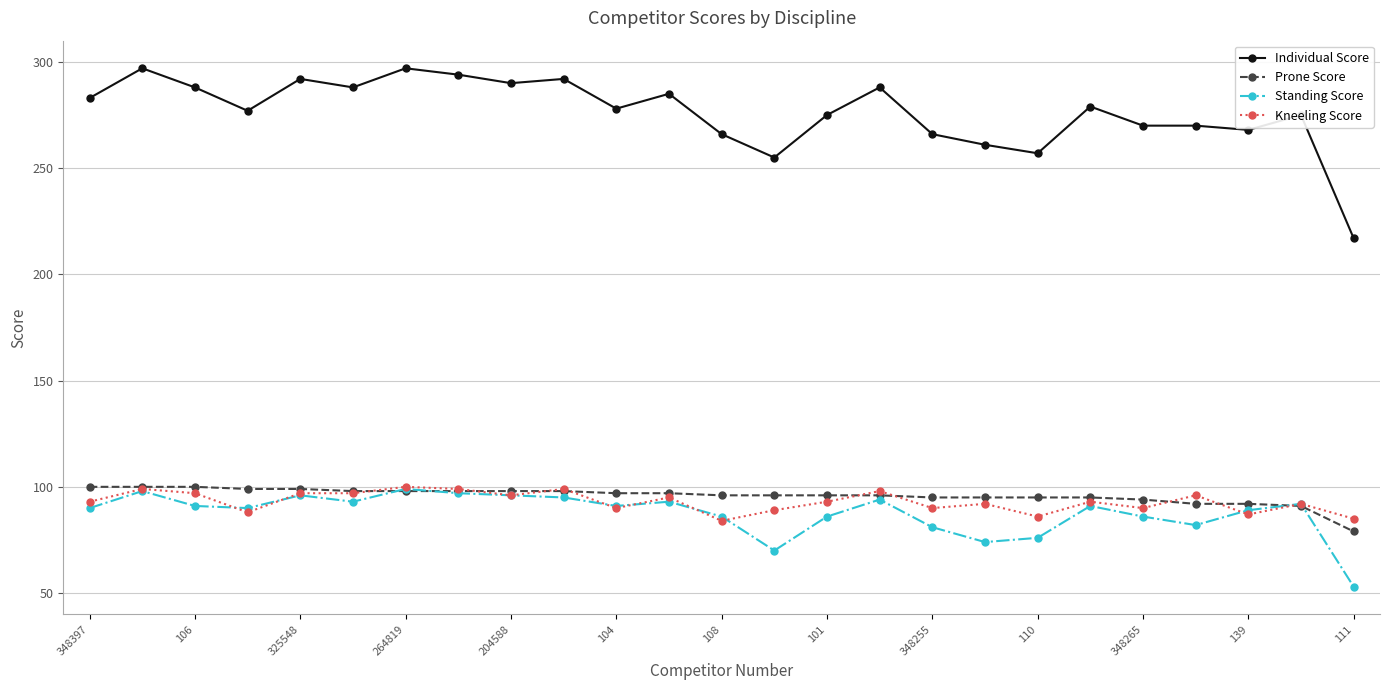

What is the minimum value for Kneeling Score?

84